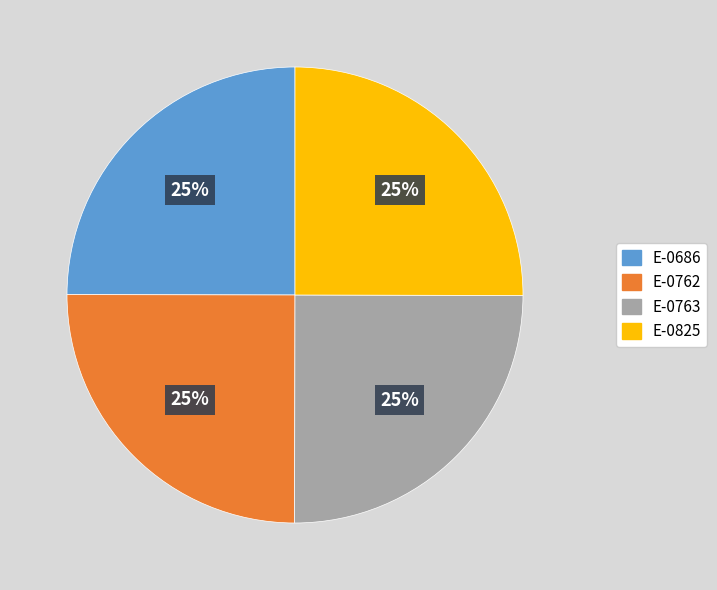

Approximately how many times larger is the value at E-0825 compared to E-0686?

1.0